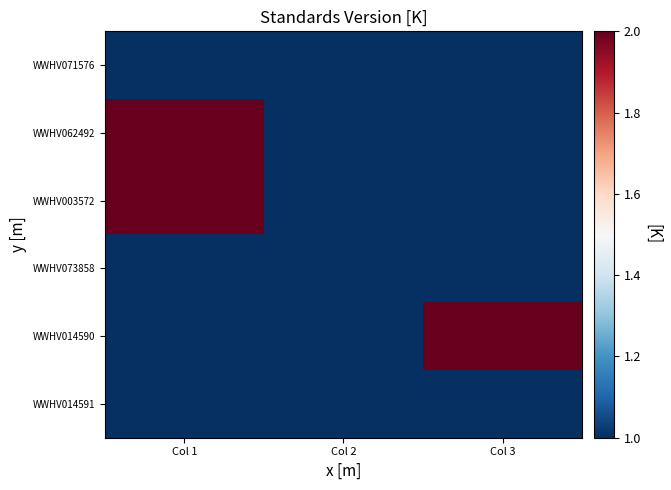

Reading left to right, transcribe all the data shown in this chart.

WWHV071576: Col 1=1	Col 2=1	Col 3=1
WWHV062492: Col 1=2	Col 2=1	Col 3=1
WWHV003572: Col 1=2	Col 2=1	Col 3=1
WWHV073858: Col 1=1	Col 2=1	Col 3=1
WWHV014590: Col 1=1	Col 2=1	Col 3=2
WWHV014591: Col 1=1	Col 2=1	Col 3=1